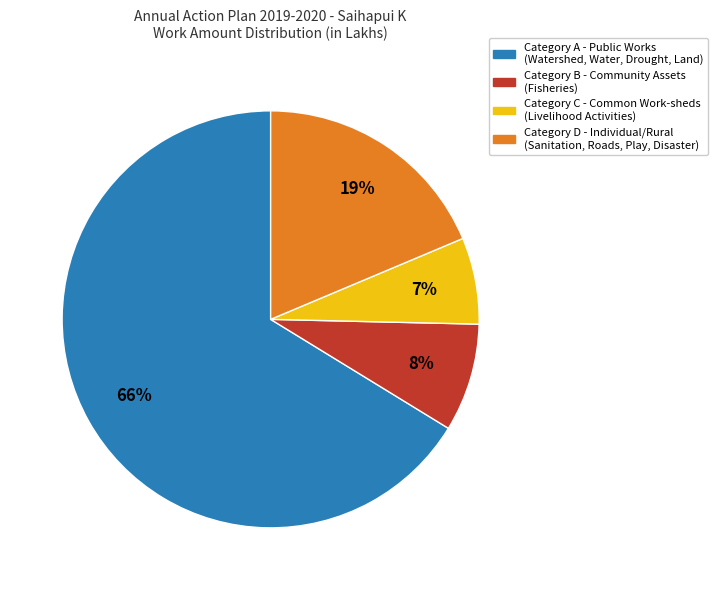

To the nearest percent, what is the average slice percentage?

25%